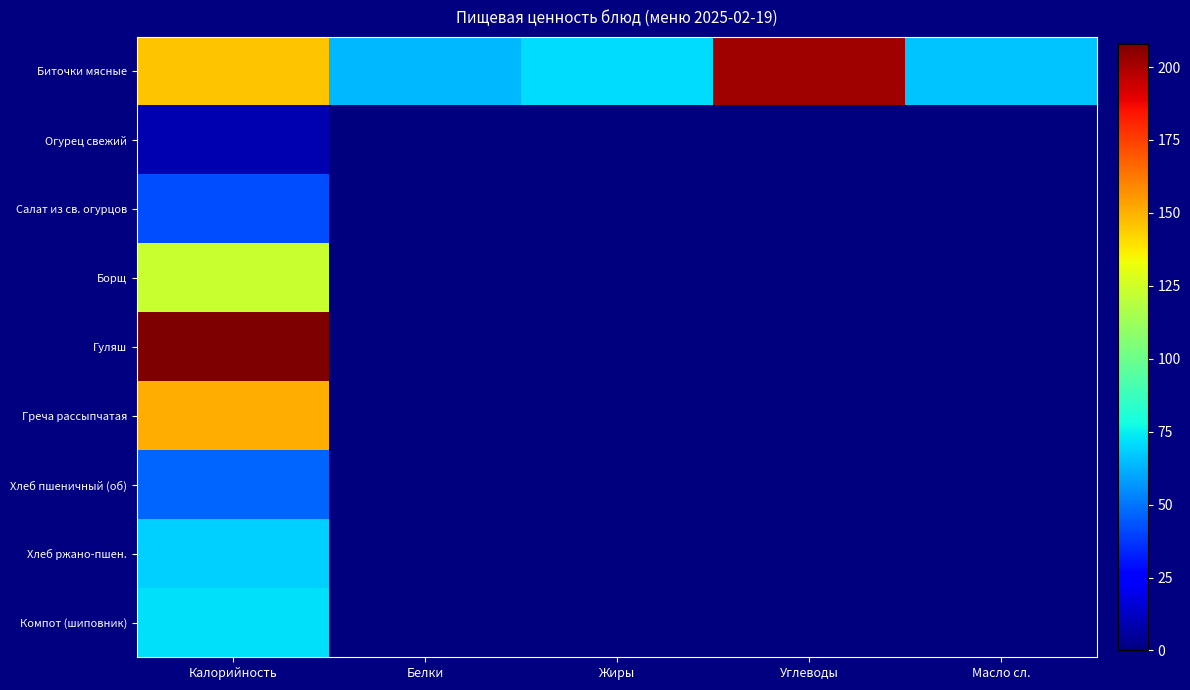

At which category is the sum across all series the highest?

Калорийность